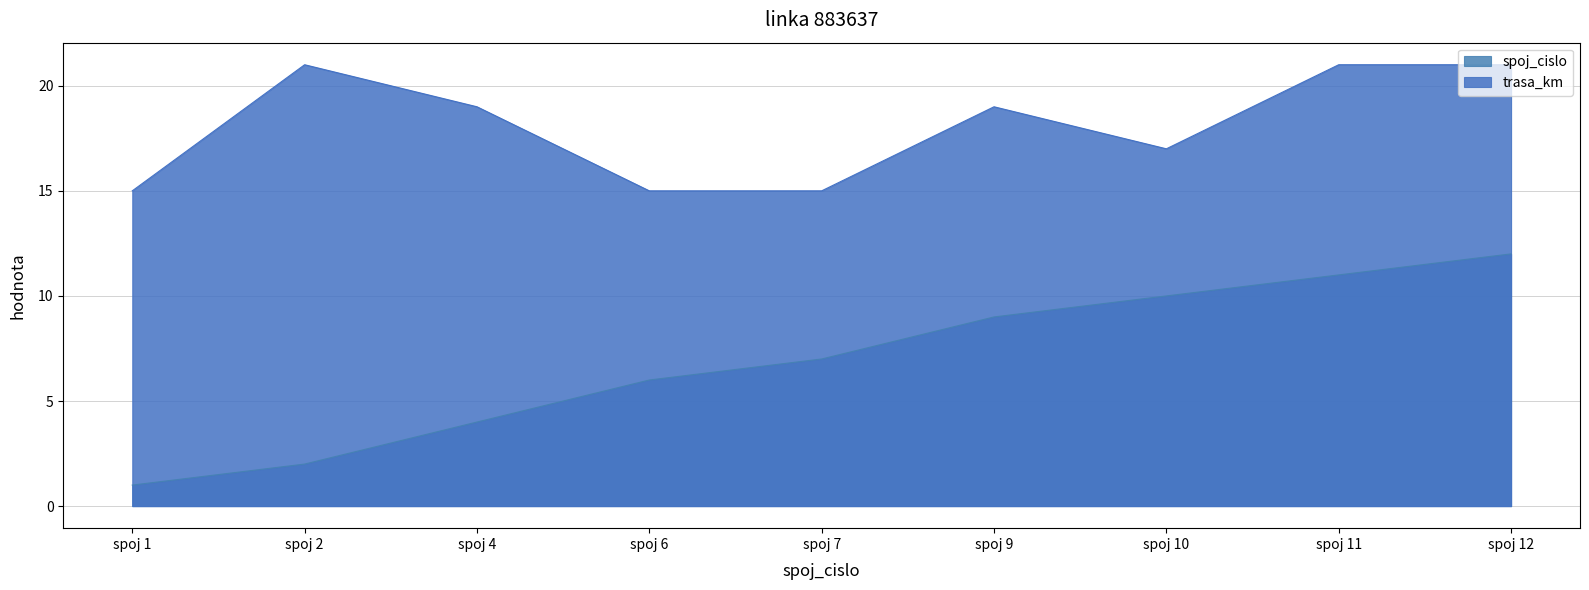

True or false: trasa_km has more than 0 points higher than both neighbors.

True